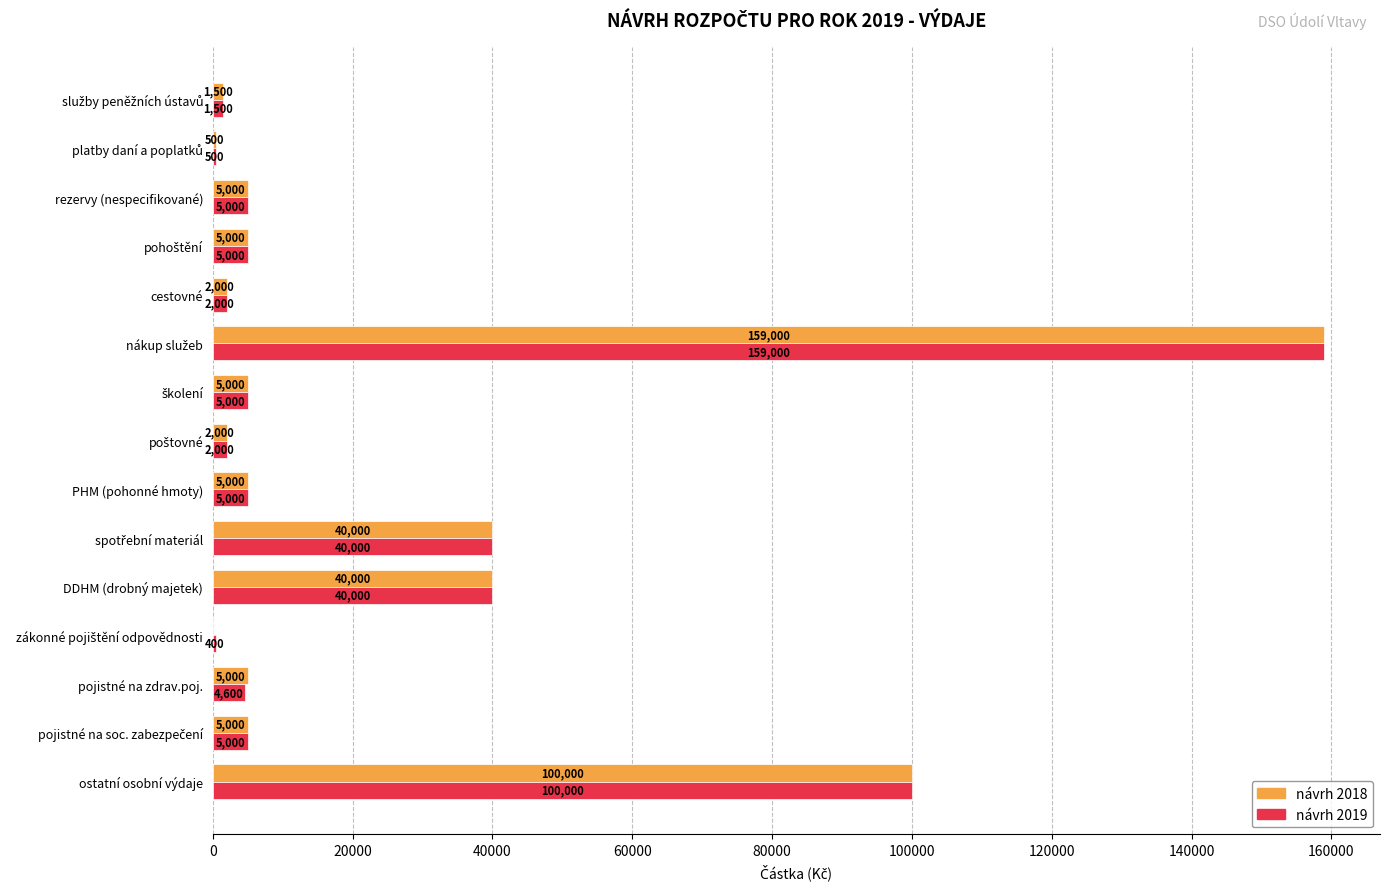

What is the maximum value shown in the chart?

159000